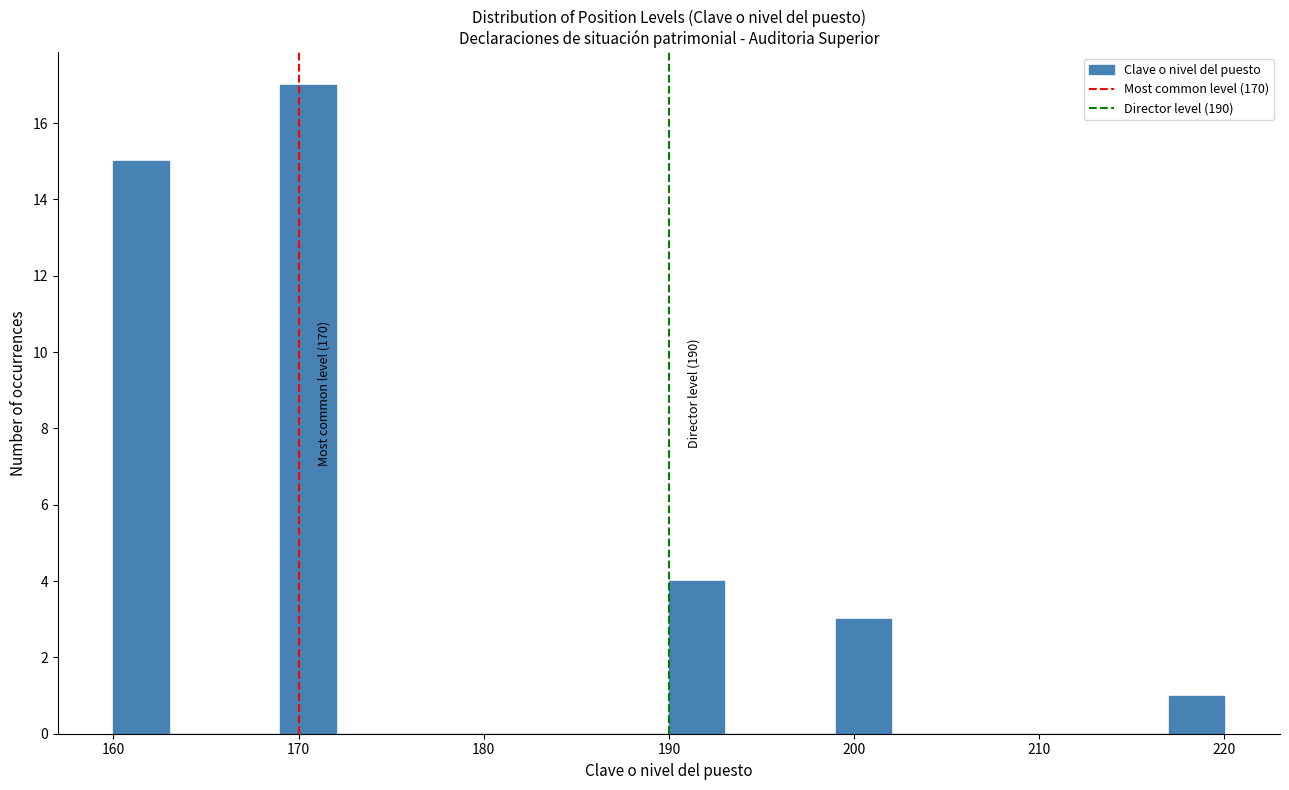

Around what value on the x-axis is the tallest bar? Give the approximate position of its centre, as read against the axis.

171